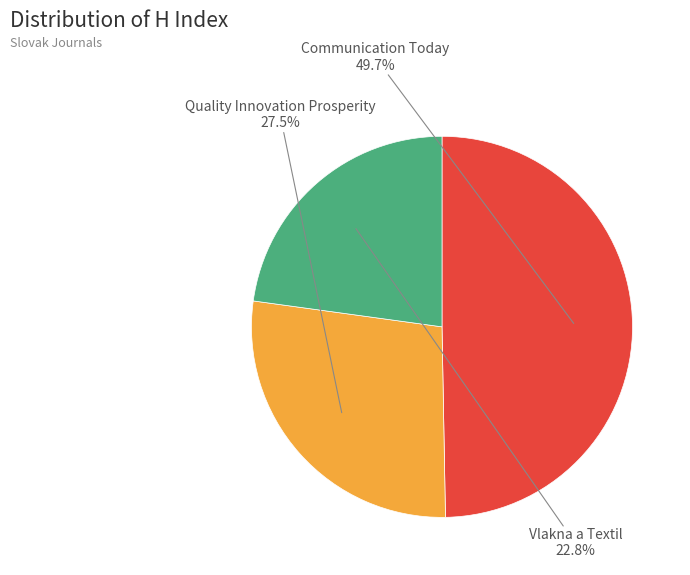

What is the largest slice in the pie chart?

Communication Today